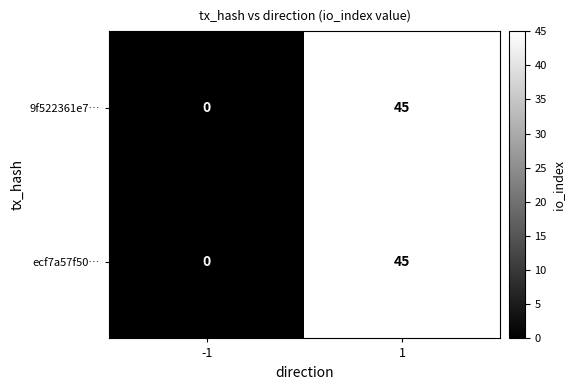

List the labels in order of 9f522361e7… value, smallest first.

-1, 1